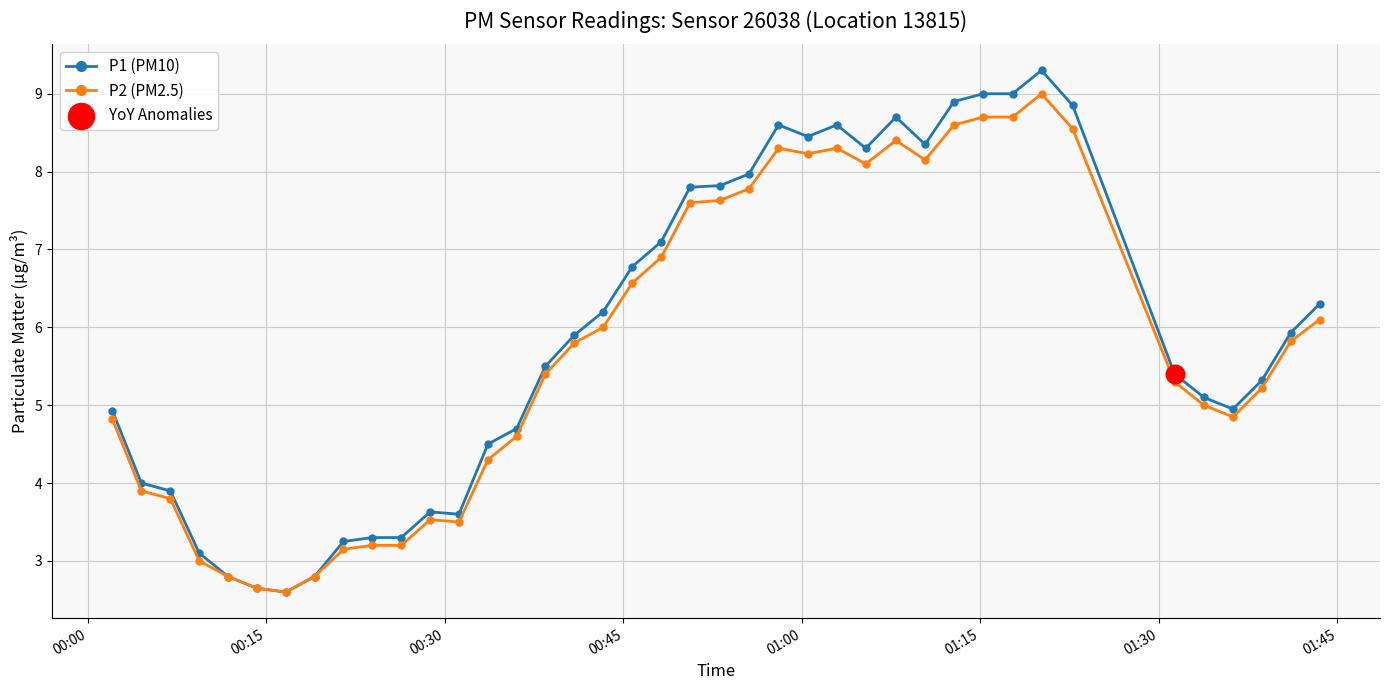

Rank the series by their maximum value, from highest to lowest.

P1 (PM10), P2 (PM2.5)